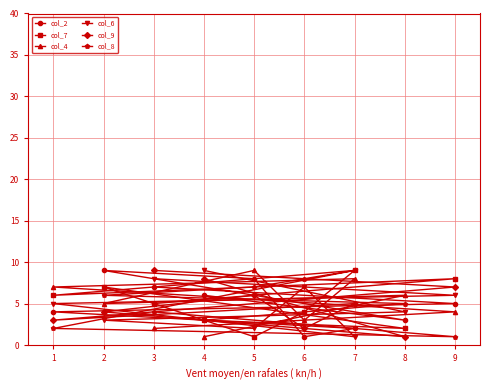

How many categories are shown in the chart?

9